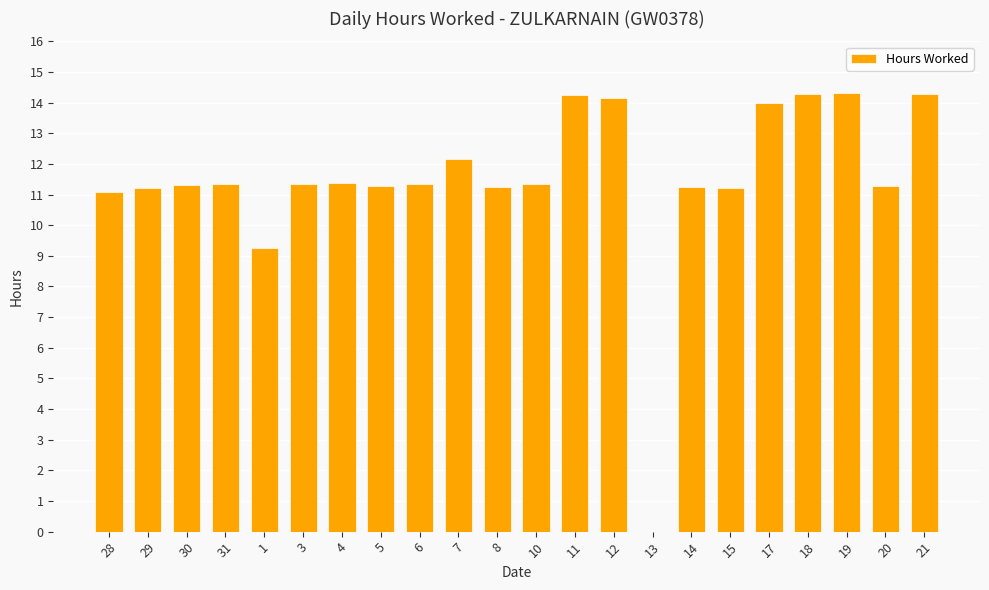

What is the greatest value displayed?

14.3